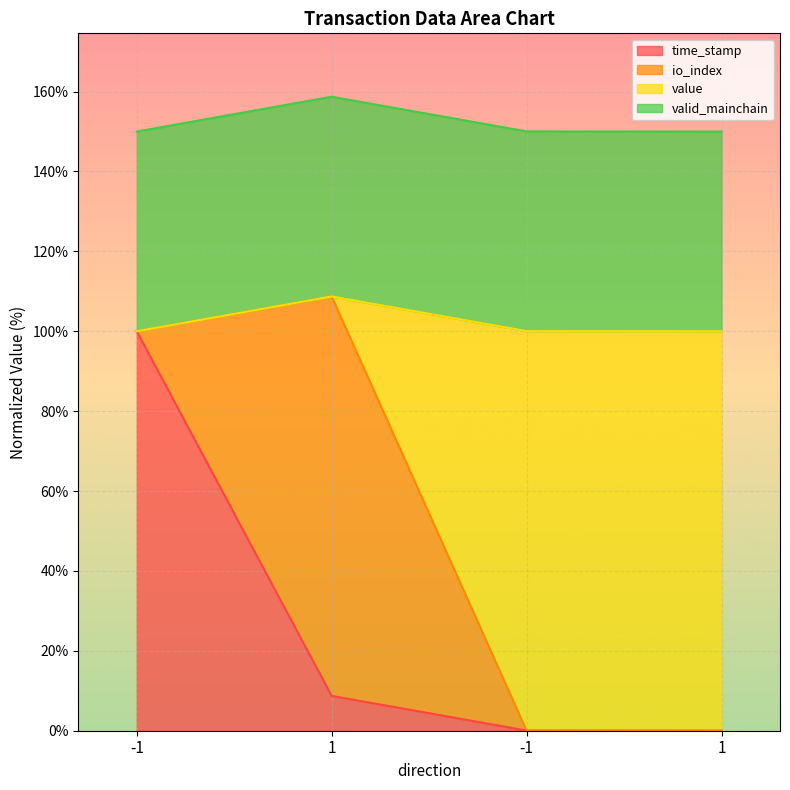

Which has a higher value, 1 or -1?

-1